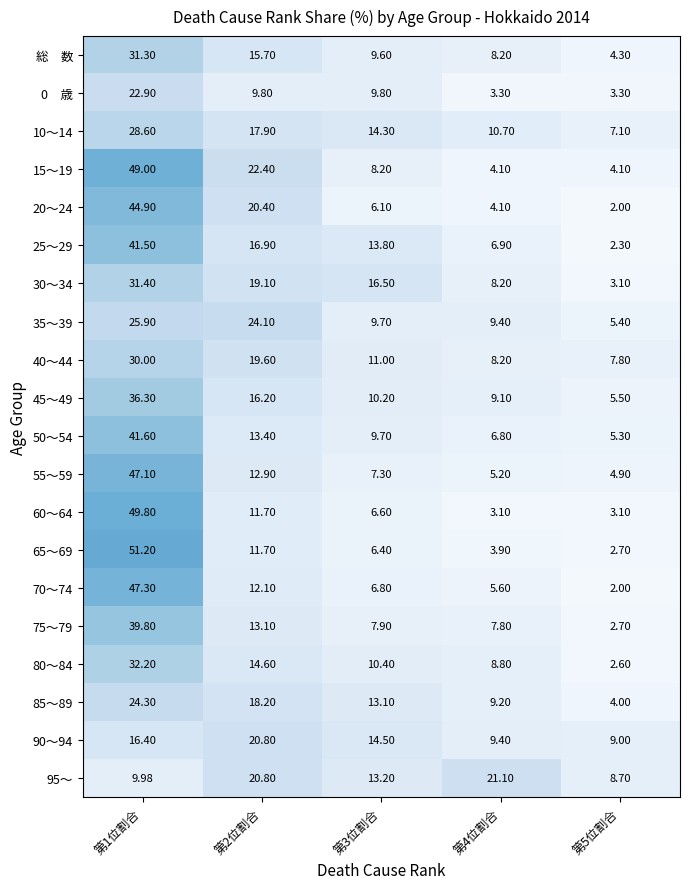

Is the value of 60～64 at 第5位割合 greater than the value of 85～89 at 第1位割合?

No